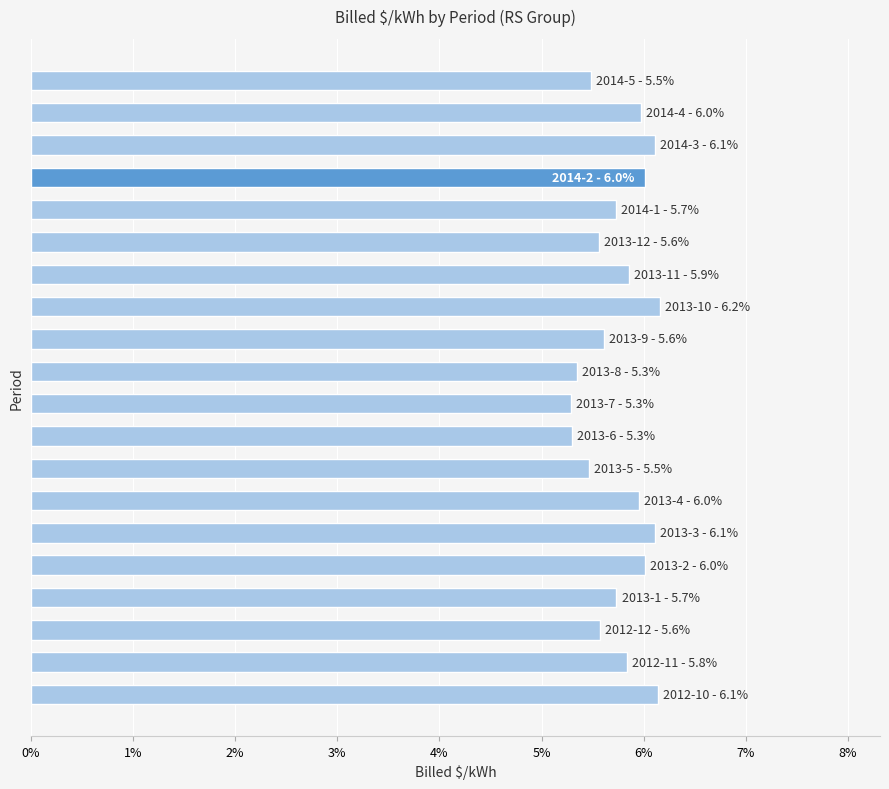

Does the chart contain any negative values?

No